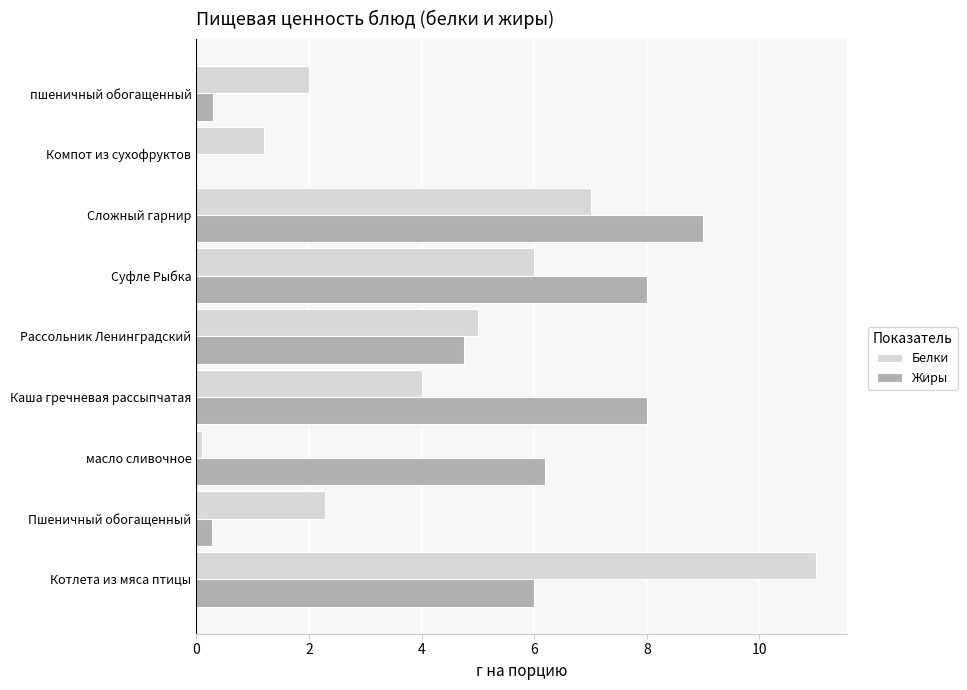

The Жиры series shows 3.1 at Рассольник Ленинградский. True or false?

False